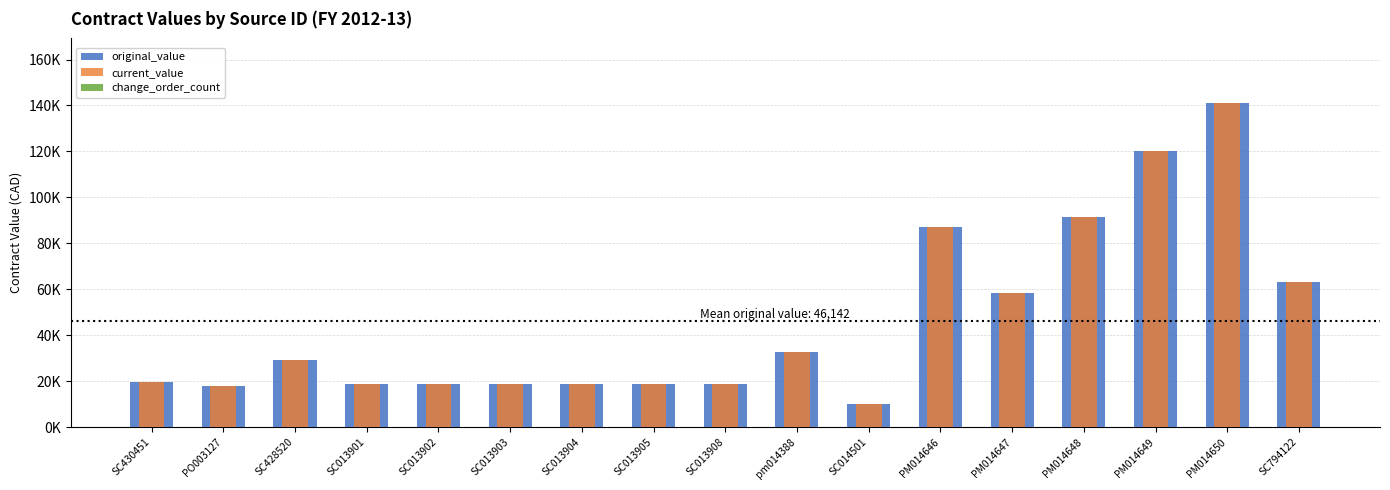

Between PM014646 and PM014648, which is larger?

PM014648